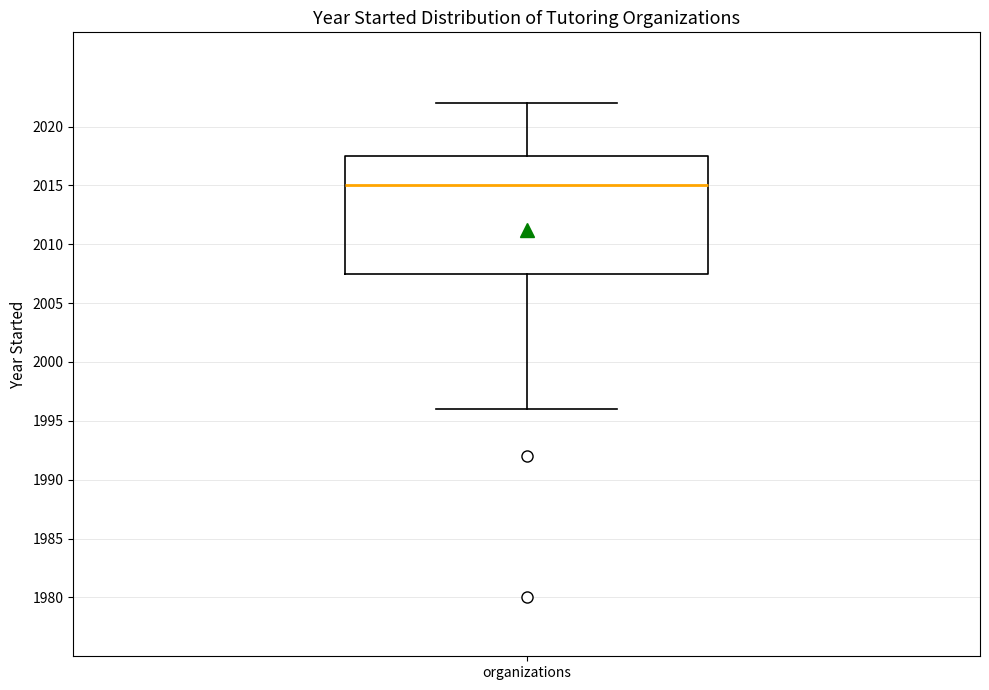

Where does the upper whisker of the box for organizations end on the y-axis? The values are not printed on the chart, so give them approximately, as read against the axis.

2022.0